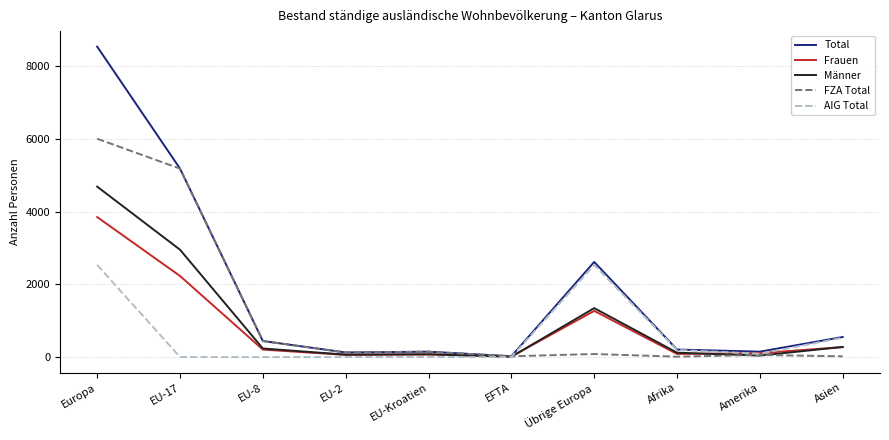

The Frauen series shows 5790 at Europa. True or false?

False